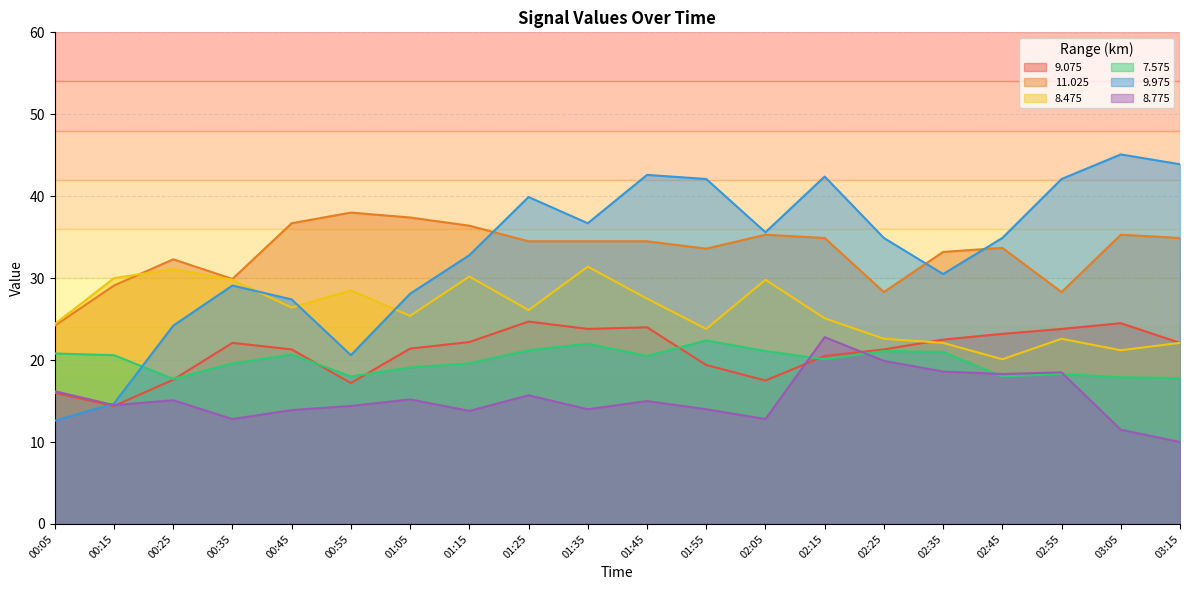

How many lines are shown in the chart?

6